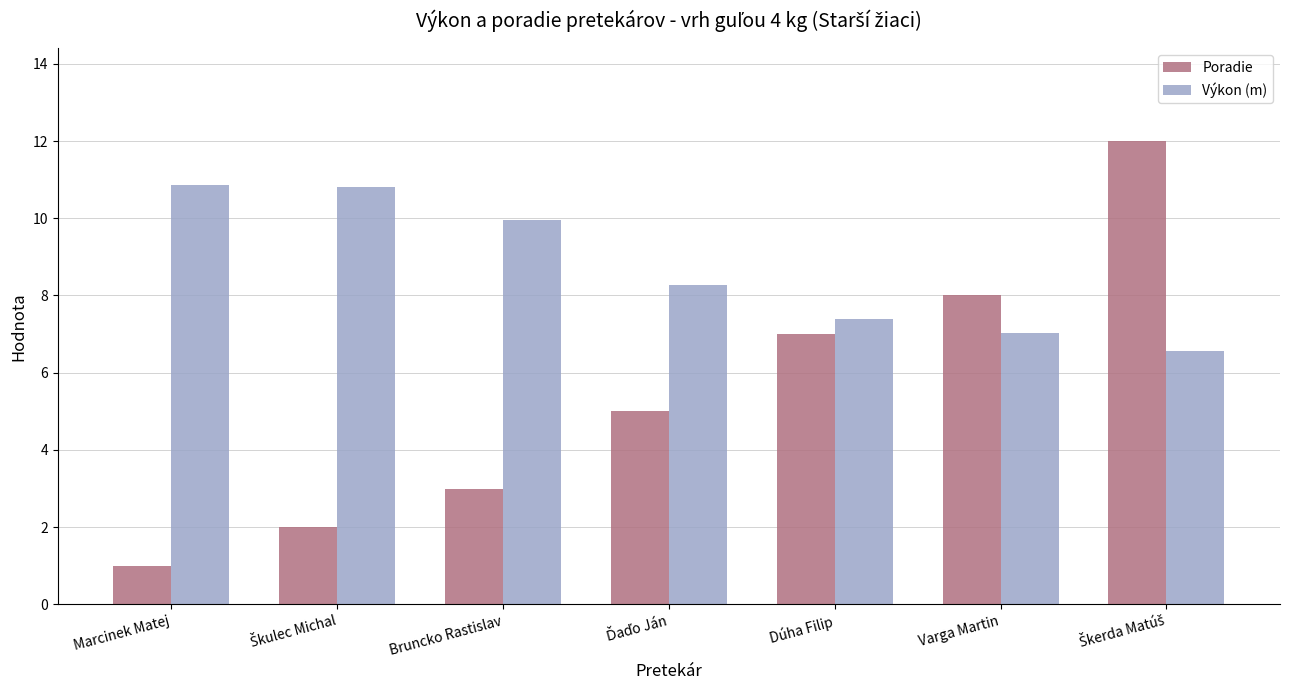

List the series in order of their overall mean, lowest first.

Poradie, Výkon (m)